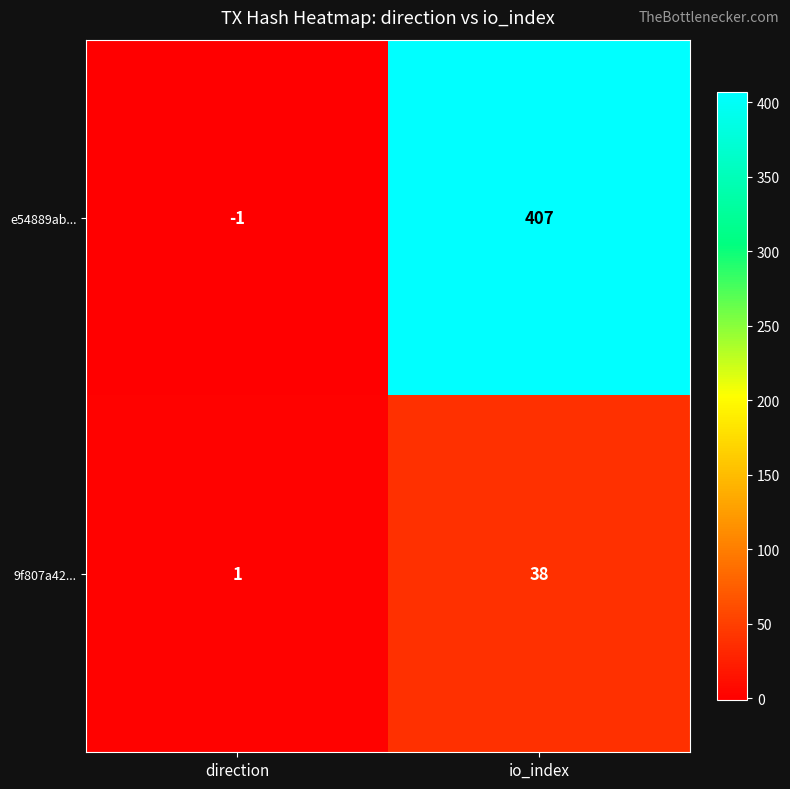

Is it true that e54889ab... equals 677 at io_index?

False